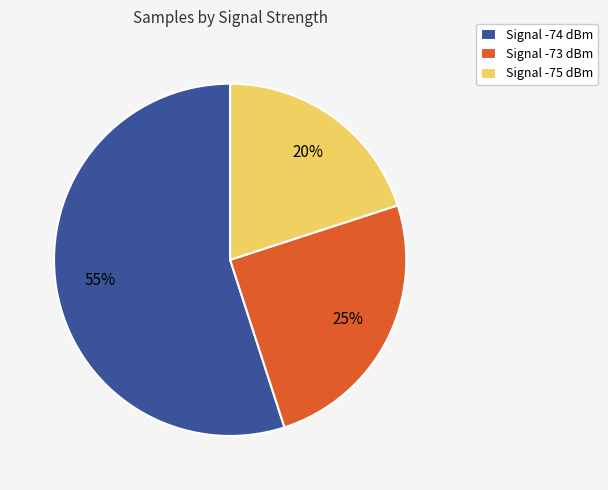

How many slices are in this pie chart?

3